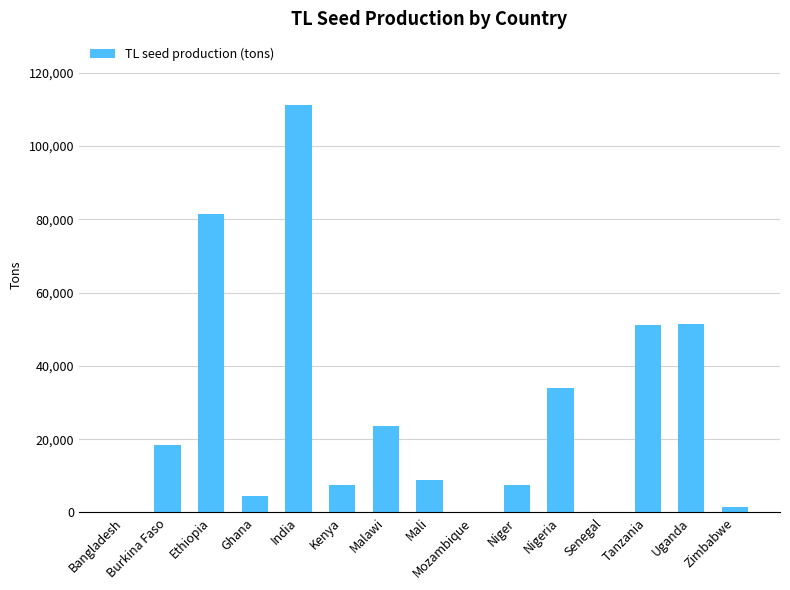

What is the maximum value shown in the chart?

111079.5